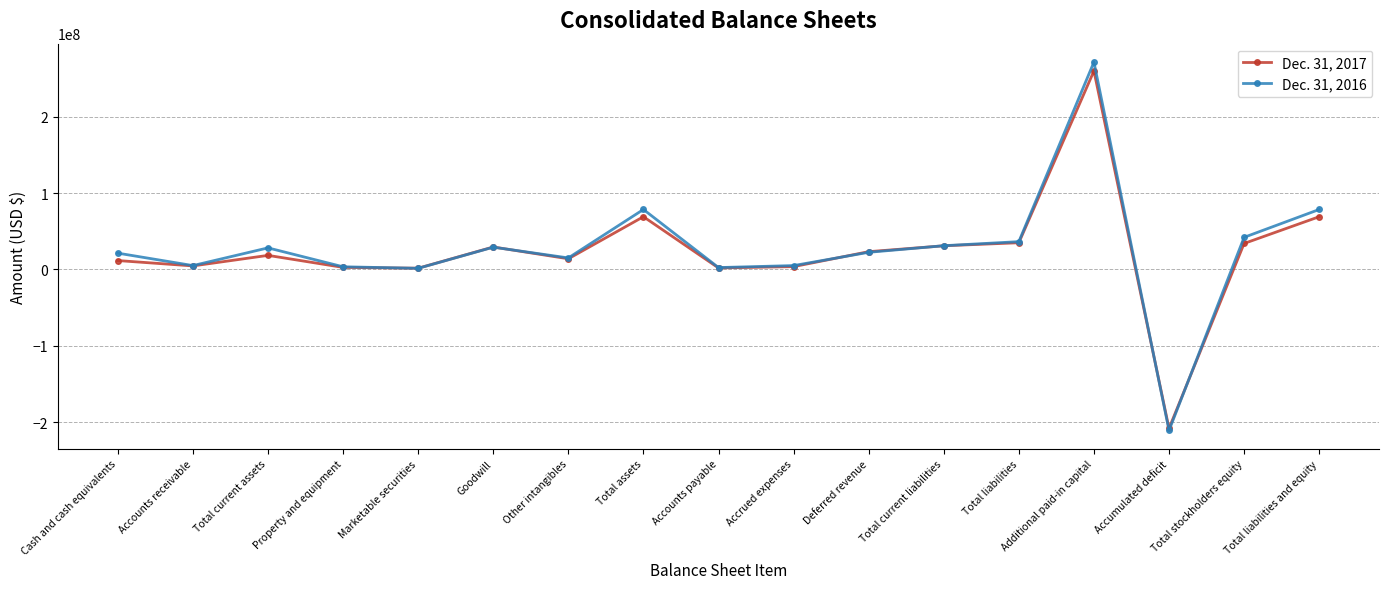

What is the total value across all series at Other intangibles?

29148800